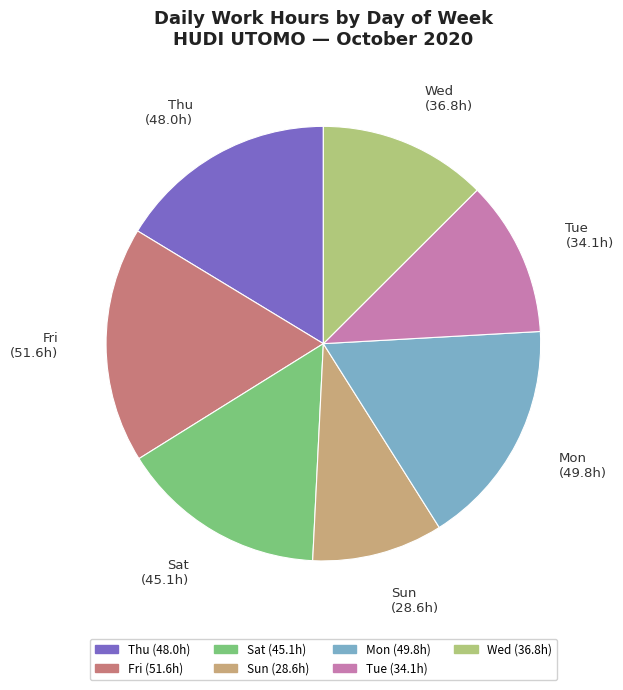

Is there a majority slice in this chart?

No